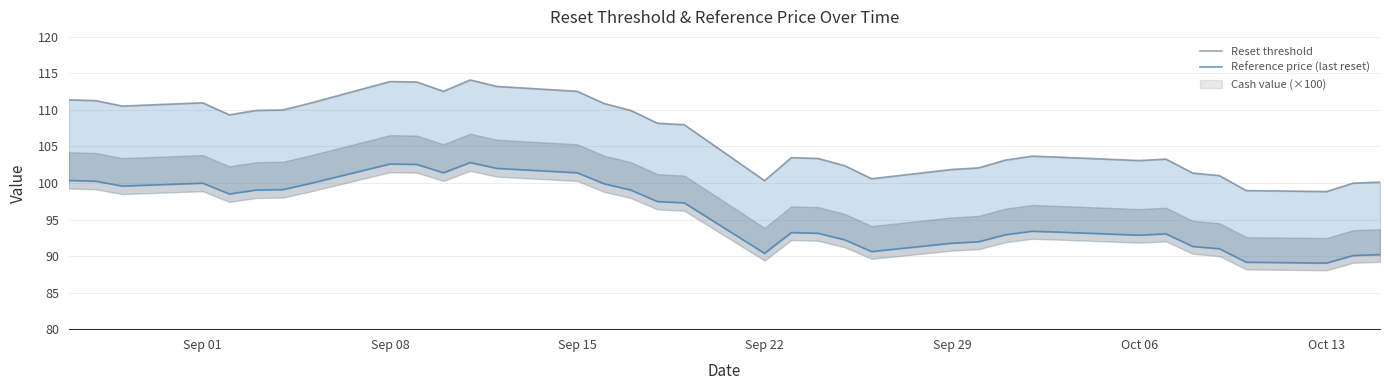

In Reference price (last reset), how many points are higher than both neighbors (excluding endpoints)?

6